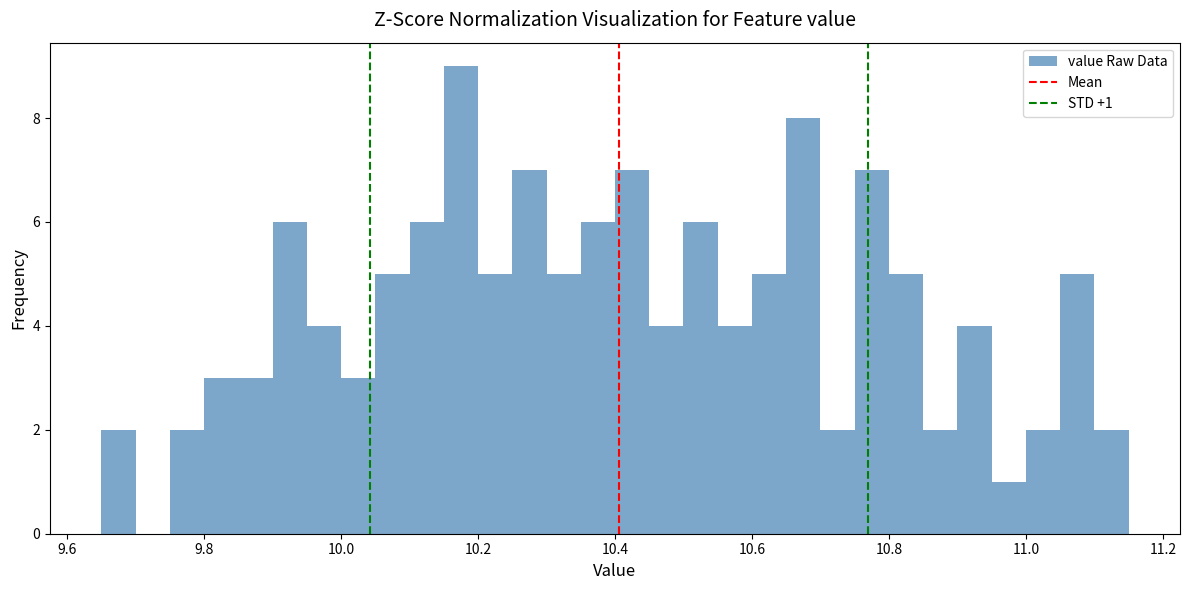

Around what value on the x-axis is the tallest bar? Give the approximate position of its centre, as read against the axis.

10.18